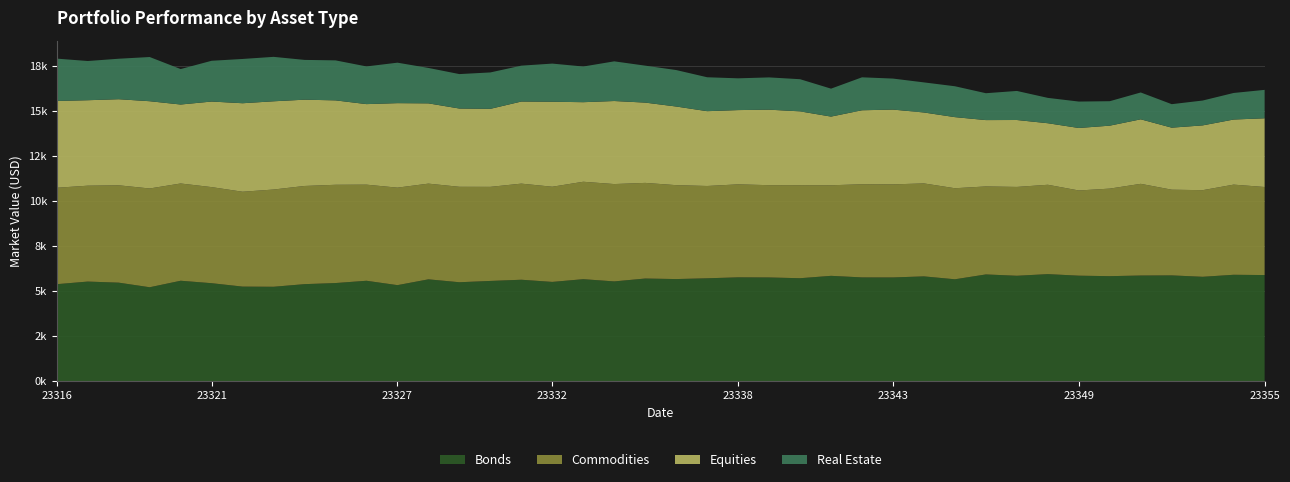

Reading left to right, list all the values displayed in this chart.

Bonds: 23316=5394	23317=5539	23318=5479	23319=5224	23320=5585	23321=5449	23322=5260	23323=5251	23324=5396	23325=5457	23326=5584	23327=5341	23328=5663	23329=5502	23330=5574	23331=5641	23332=5520	23333=5672	23334=5548	23335=5708	23336=5678	23337=5721	23338=5774	23339=5767	23340=5725	23341=5857	23342=5770	23343=5768	23344=5827	23345=5666	23346=5935	23347=5861	23348=5952	23349=5866	23350=5839	23351=5875	23352=5882	23353=5804	23354=5916	23355=5900
Commodities: 23316=5349	23317=5319	23318=5400	23319=5479	23320=5395	23321=5330	23322=5262	23323=5394	23324=5446	23325=5451	23326=5331	23327=5408	23328=5309	23329=5294	23330=5219	23331=5331	23332=5280	23333=5404	23334=5400	23335=5305	23336=5209	23337=5120	23338=5158	23339=5119	23340=5160	23341=5024	23342=5167	23343=5163	23344=5157	23345=5050	23346=4881	23347=4928	23348=4957	23349=4726	23350=4857	23351=5086	23352=4754	23353=4805	23354=5001	23355=4885
Equities: 23316=4815	23317=4741	23318=4776	23319=4841	23320=4381	23321=4747	23322=4910	23323=4895	23324=4787	23325=4683	23326=4468	23327=4688	23328=4453	23329=4342	23330=4328	23331=4555	23332=4715	23333=4414	23334=4607	23335=4454	23336=4363	23337=4150	23338=4120	23339=4189	23340=4096	23341=3810	23342=4105	23343=4149	23344=3935	23345=3945	23346=3681	23347=3713	23348=3414	23349=3467	23350=3492	23351=3579	23352=3441	23353=3594	23354=3611	23355=3812
Real Estate: 23316=2349	23317=2175	23318=2246	23319=2452	23320=1967	23321=2262	23322=2456	23323=2465	23324=2207	23325=2219	23326=2091	23327=2245	23328=1965	23329=1911	23330=2020	23331=1990	23332=2116	23333=1979	23334=2201	23335=2050	23336=2023	23337=1882	23338=1762	23339=1790	23340=1784	23341=1550	23342=1828	23343=1720	23344=1669	23345=1713	23346=1491	23347=1612	23348=1406	23349=1466	23350=1357	23351=1489	23352=1303	23353=1379	23354=1474	23355=1577